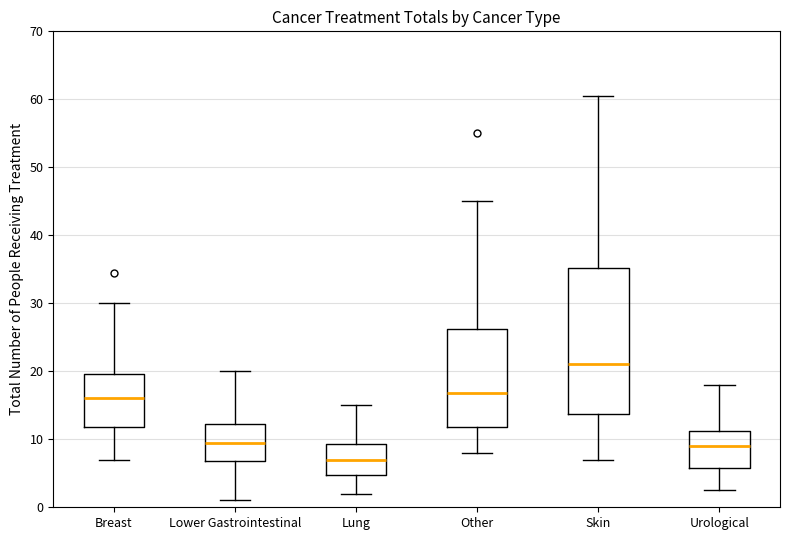

Which box's median line is the highest?

Skin